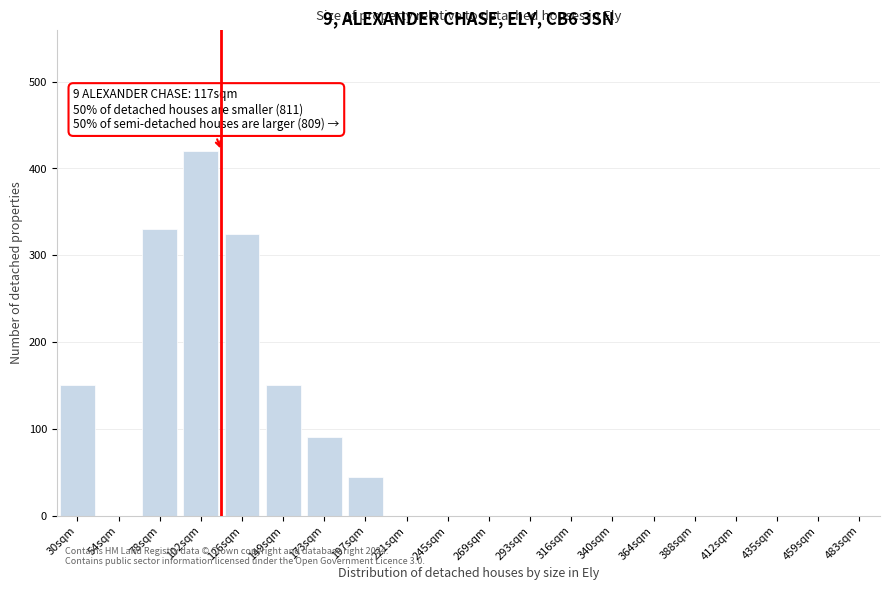

Reading left to right, list all the values displayed in this chart.

30sqm=150	54sqm=0	78sqm=330	102sqm=420	126sqm=325	149sqm=150	173sqm=90	197sqm=45	221sqm=0	245sqm=0	269sqm=0	293sqm=0	316sqm=0	340sqm=0	364sqm=0	388sqm=0	412sqm=0	435sqm=0	459sqm=0	483sqm=0